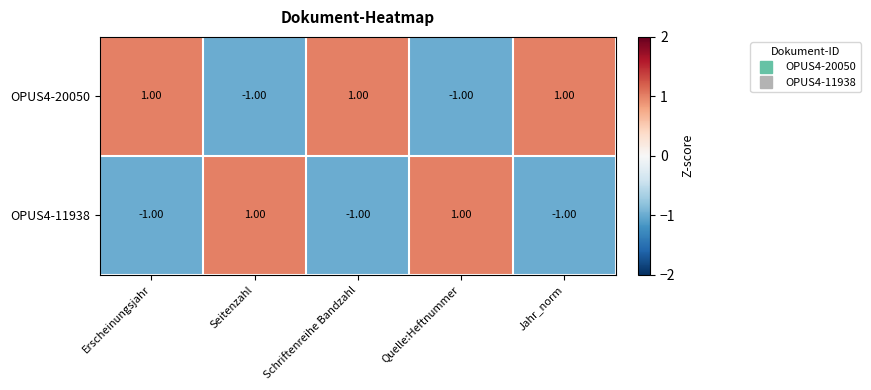

At Seitenzahl, list the series in order from smallest to largest.

OPUS4-20050, OPUS4-11938